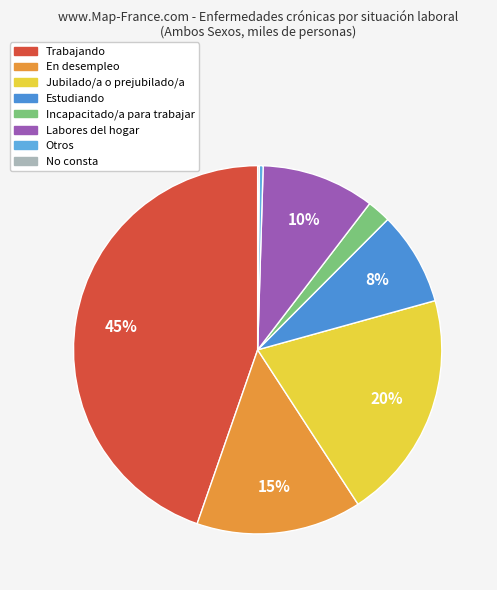

To the nearest percent, what portion does Jubilado/a represent?

20%